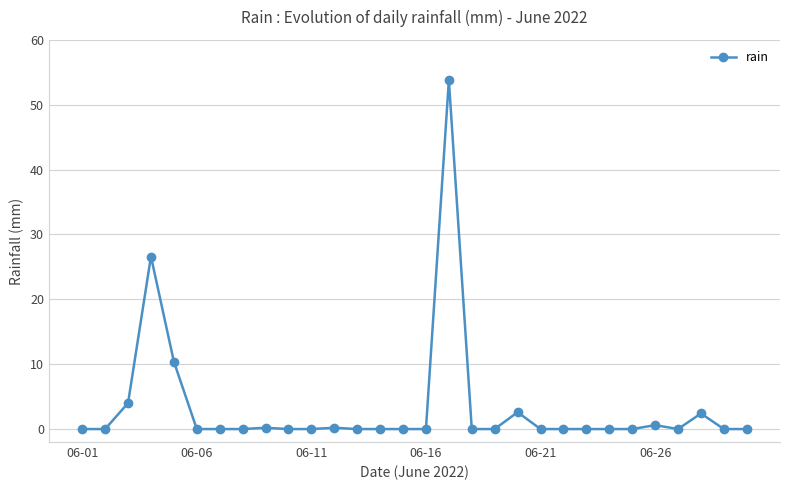

What is the value of the 17th point from the left?

53.8